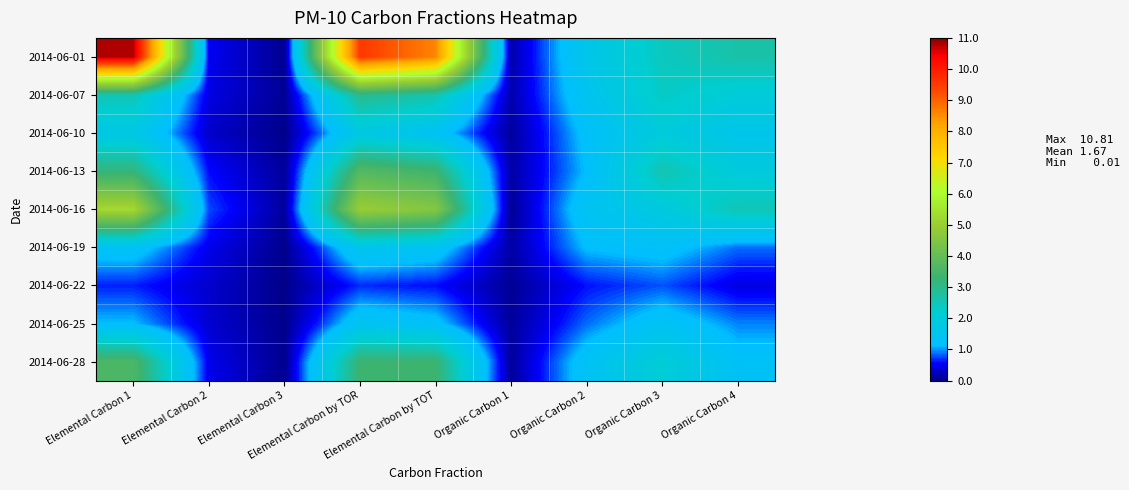

Which series changed the most between Elemental Carbon 1 and Organic Carbon 4?

2014-06-01